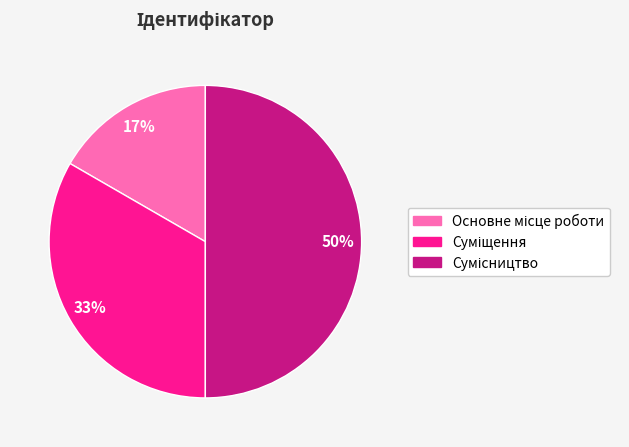

To the nearest percent, what is the difference between the largest and smallest slice percentages?

33%